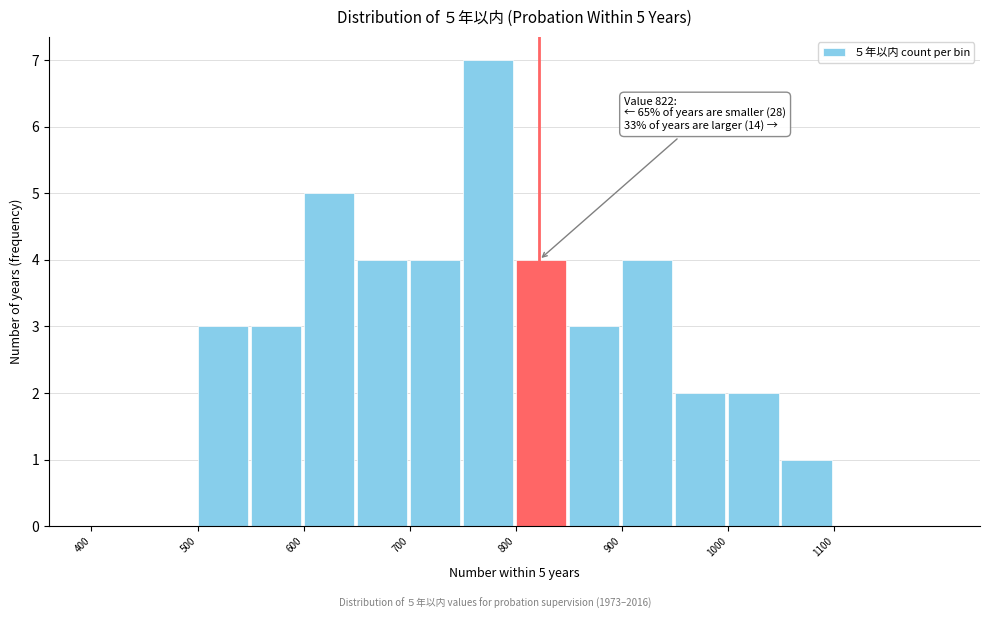

Which range on the x-axis has the tallest bar?

750 to 800